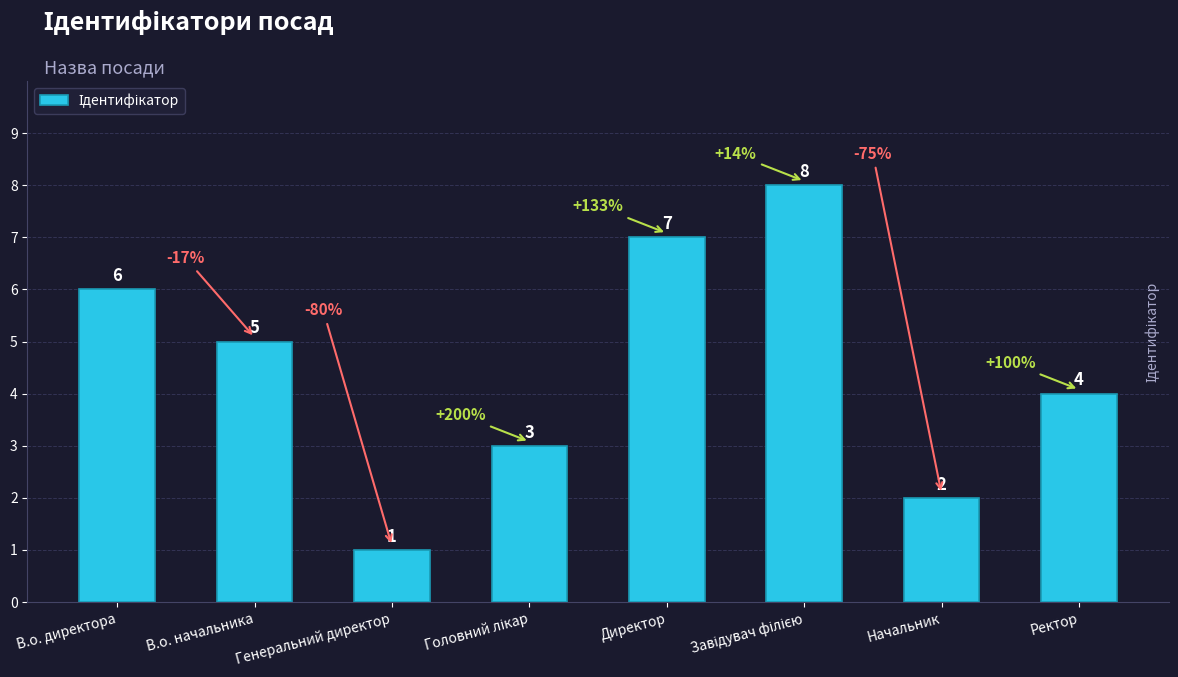

What is the sum of the values at В.о. начальника and Ректор?

9